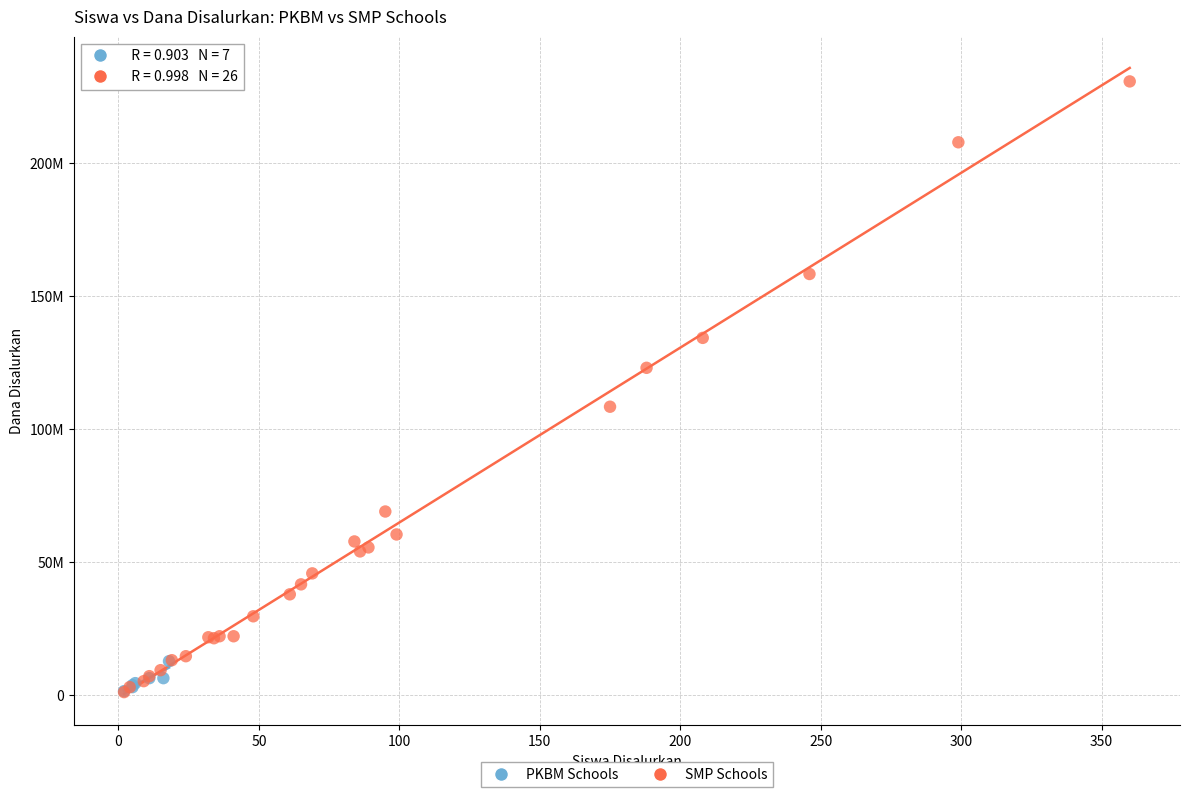

What are all the series names shown in the legend?

PKBM Schools, SMP Schools